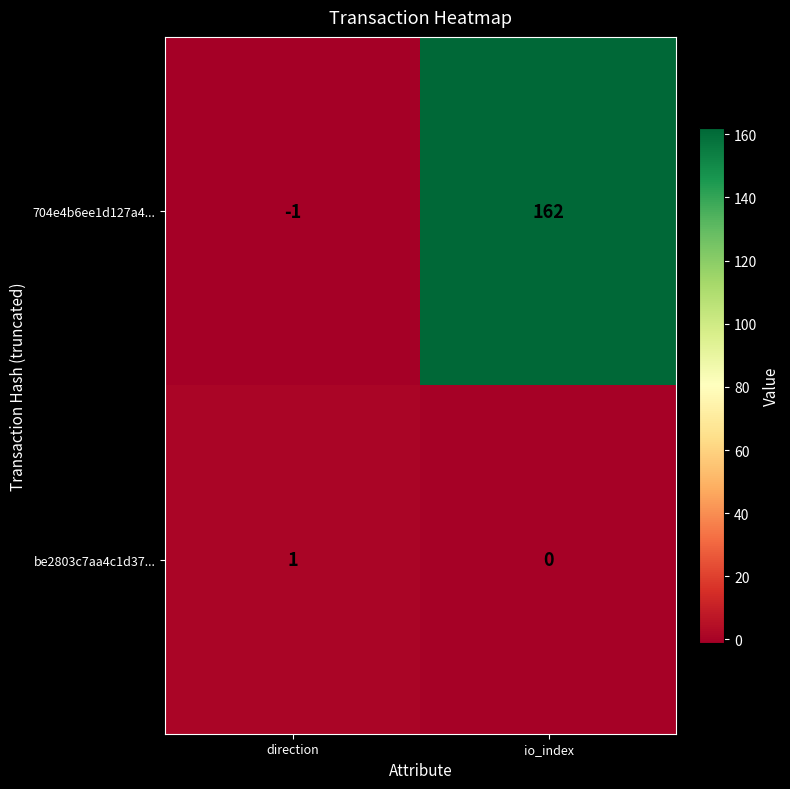

List the series in order of their overall mean, lowest first.

be2803c7aa4c1d37..., 704e4b6ee1d127a4...